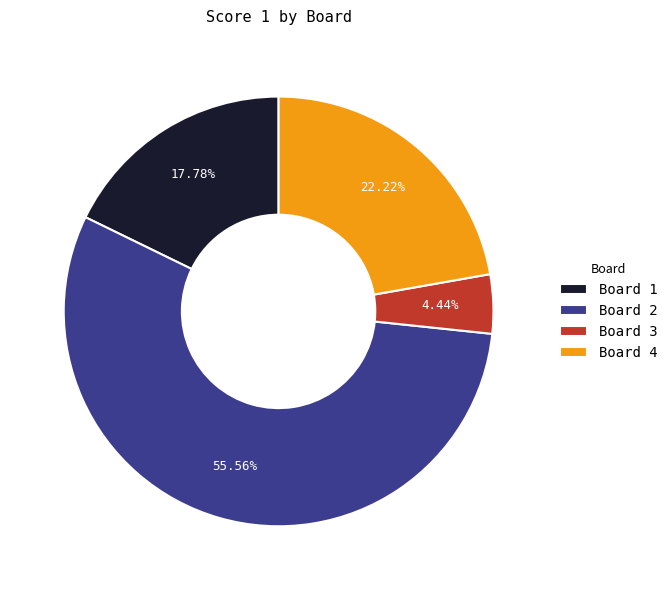

To the nearest percent, what is the difference between the largest and smallest slice percentages?

51%